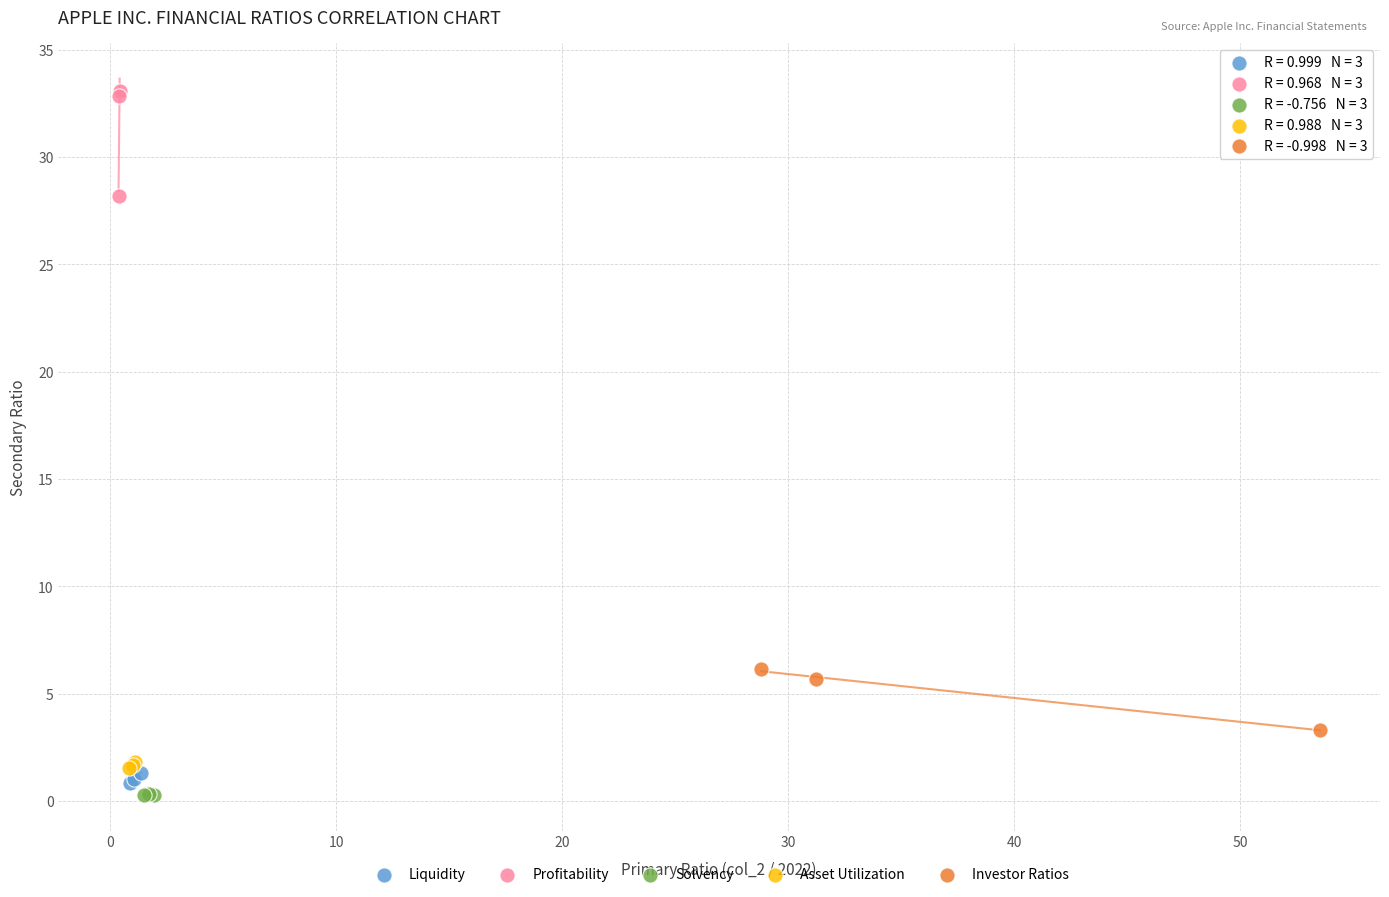

Which series has the widest spread of Y values?

Profitability